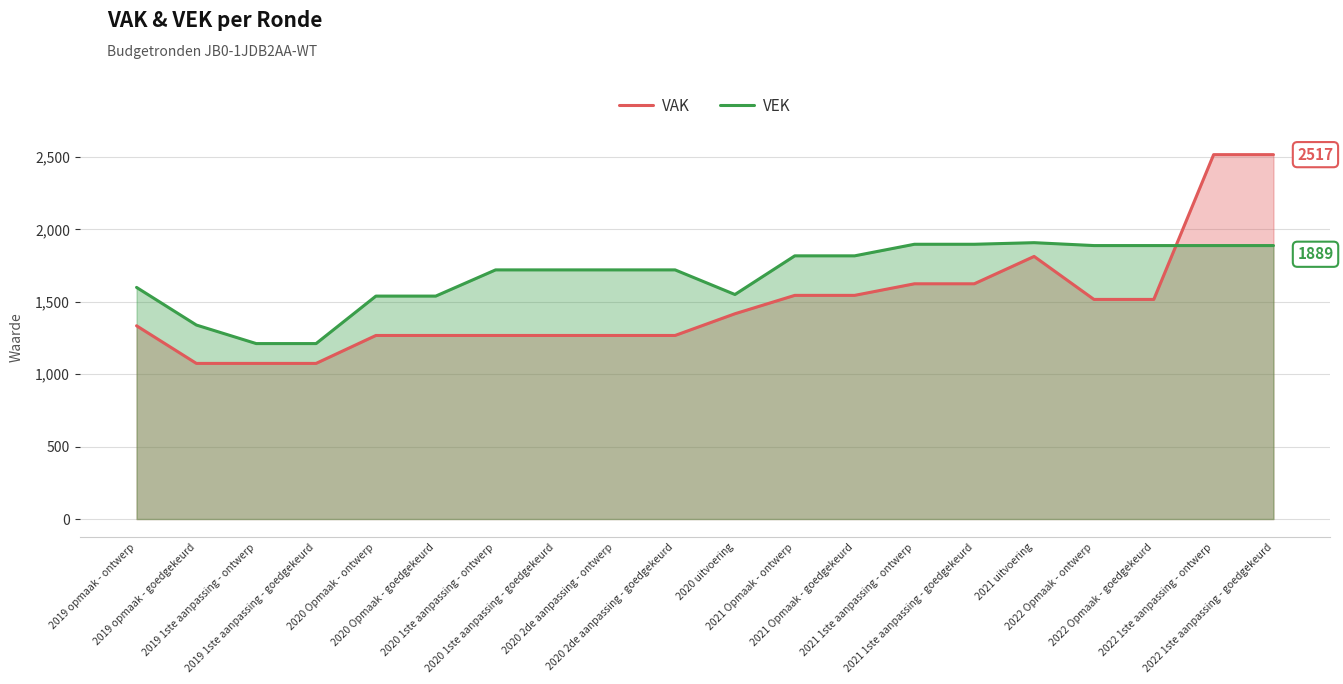

After their last crossing, which series has the higher values: VAK or VEK?

VAK